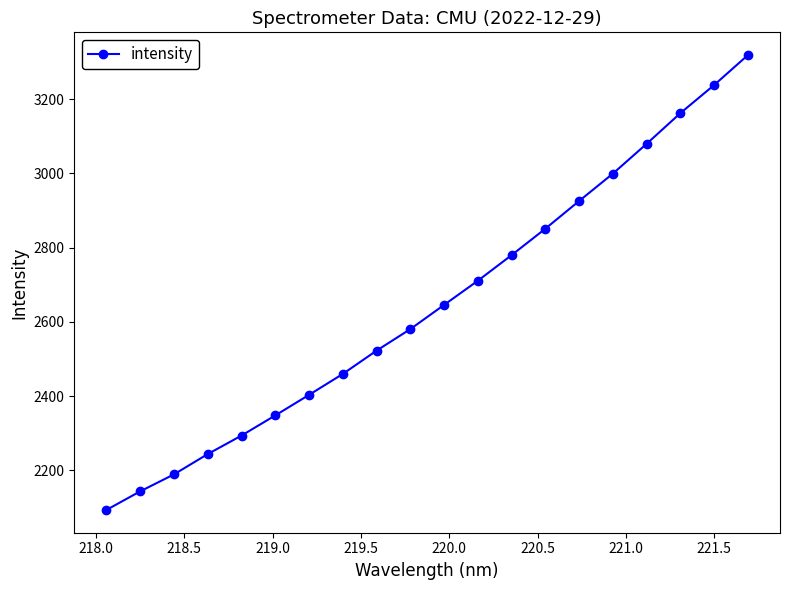

True or false: the data has more than 0 interior local peaks.

False